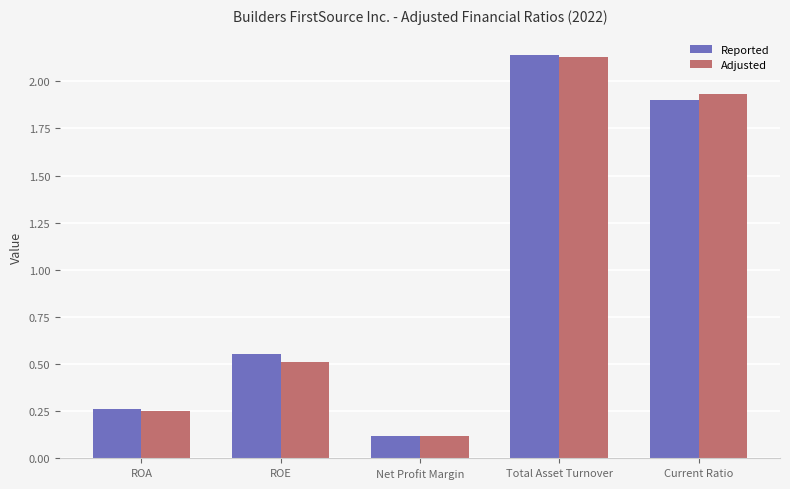

Which series has the widest spread of values?

Reported